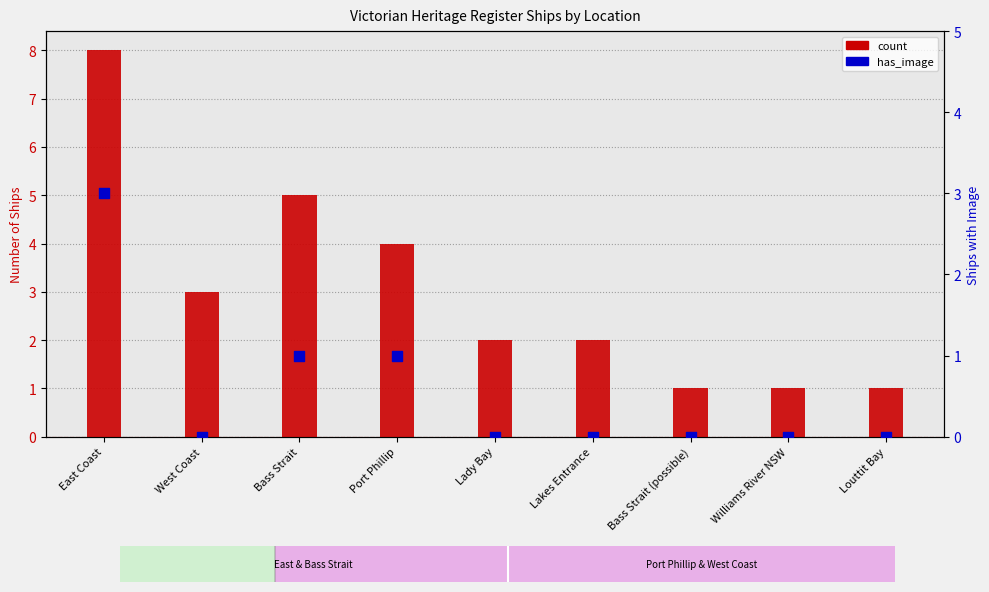

Which series has the largest total across all categories?

count